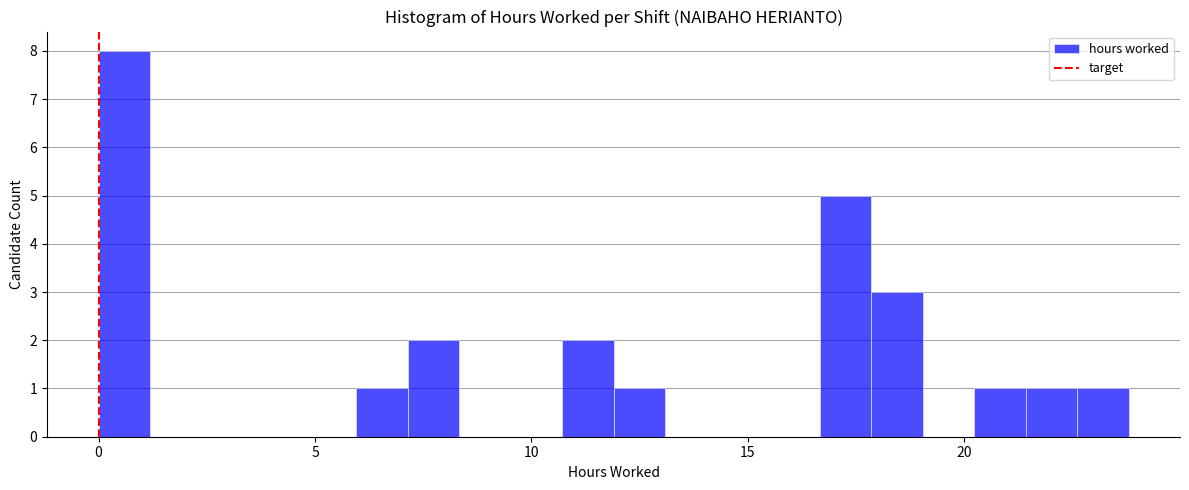

Around what value on the x-axis is the tallest bar? Give the approximate position of its centre, as read against the axis.

0.5